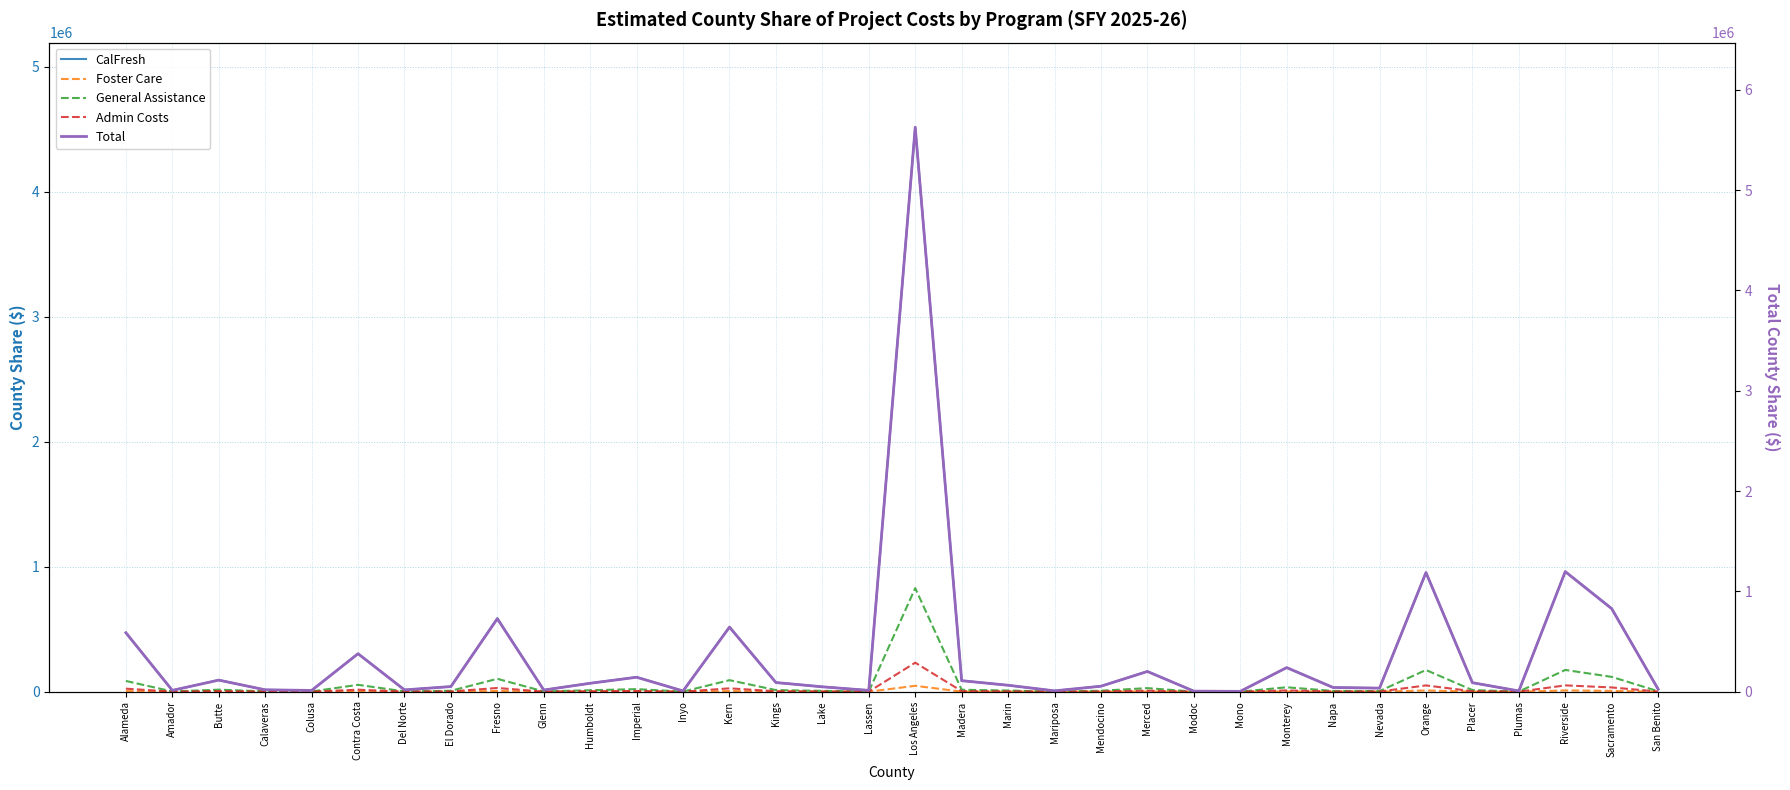

Rank the series at Butte from highest to lowest value.

Total, CalFresh, General Assistance, Admin Costs, Foster Care